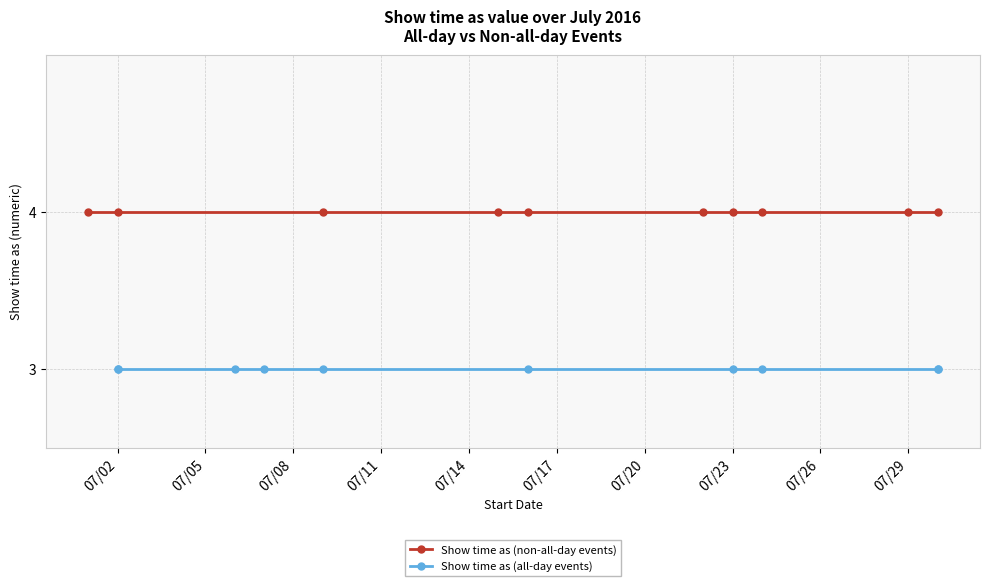

What are all the series names shown in the legend?

Show time as (non-all-day events), Show time as (all-day events)